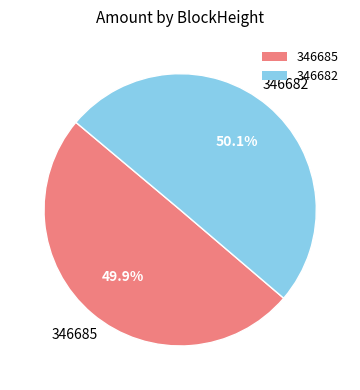

Does any single category account for the majority?

Yes